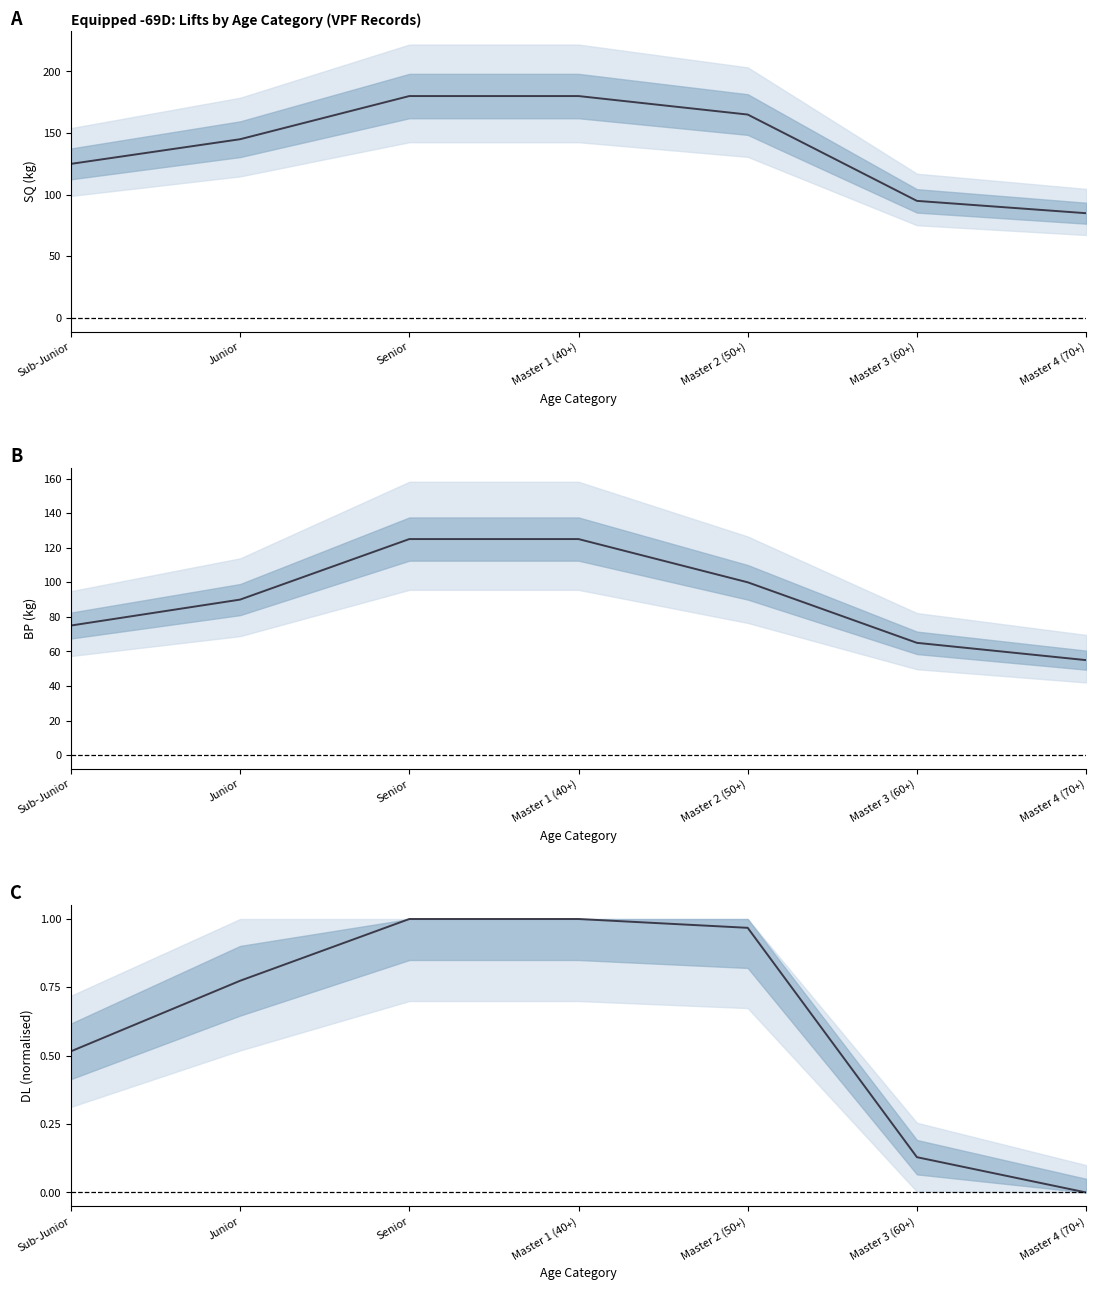

How many positive values does the DL series have?

6